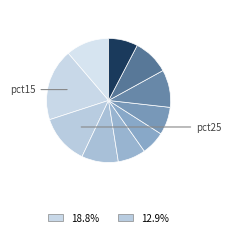

Count the number of slices in the pie.

10